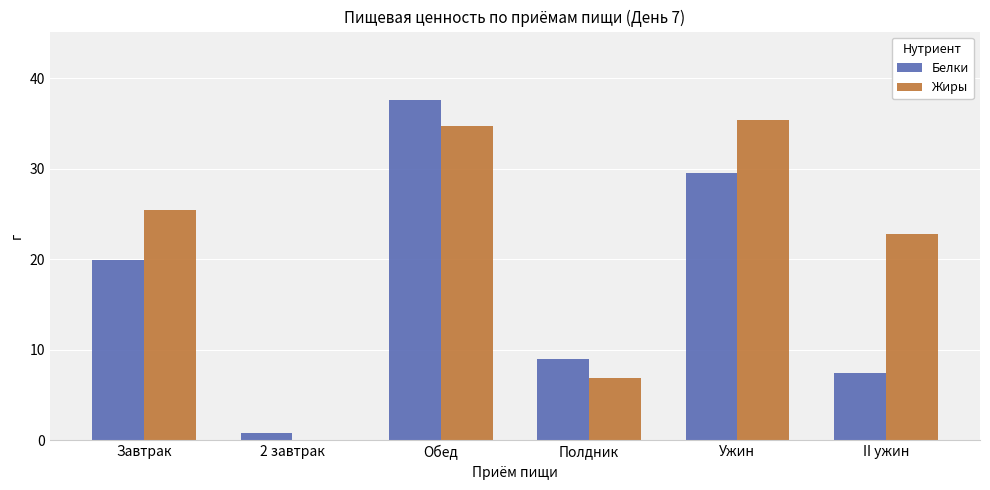

What is the sum of all Жиры values?

125.2